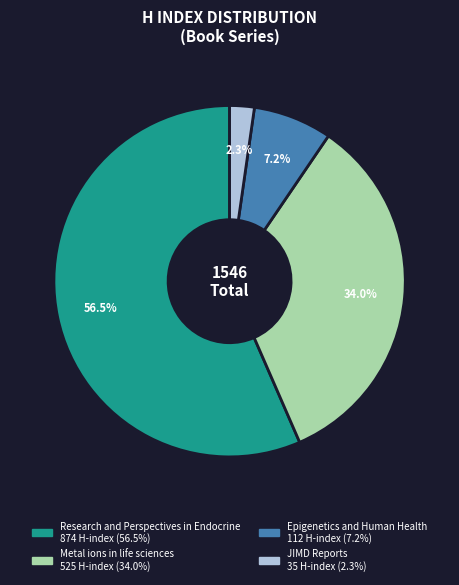

How many slices are in this pie chart?

4